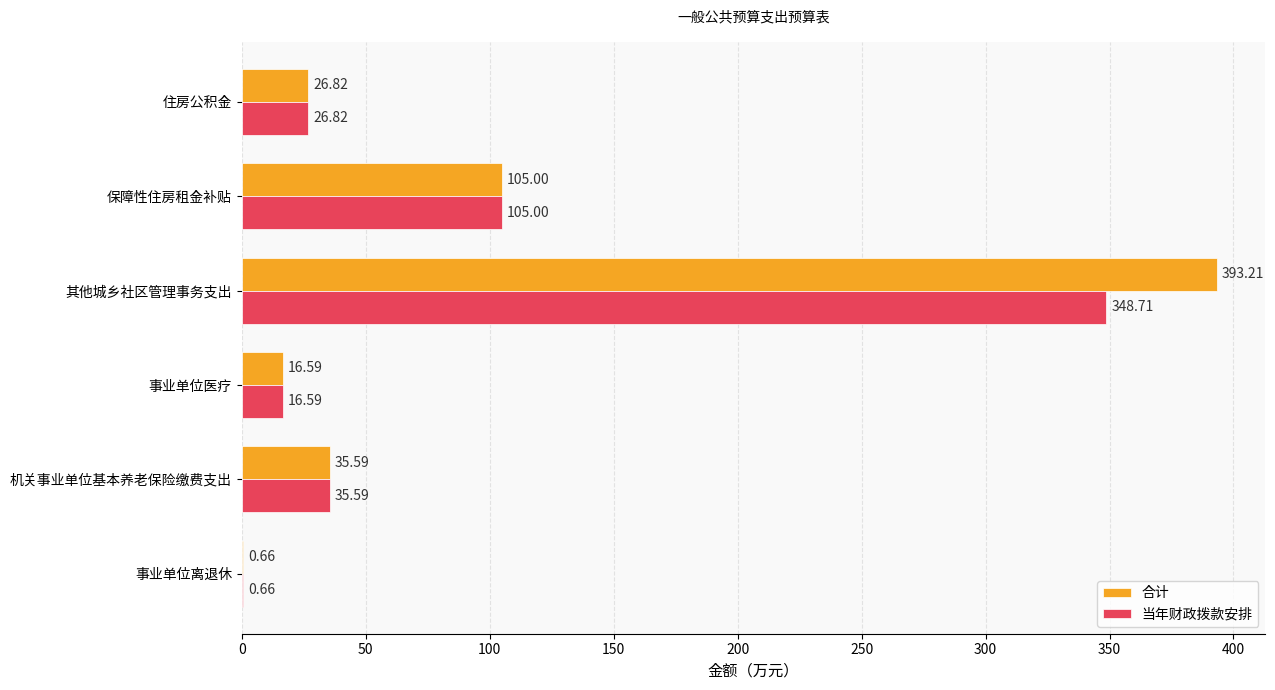

What are all the series names shown in the legend?

合计, 当年财政拨款安排